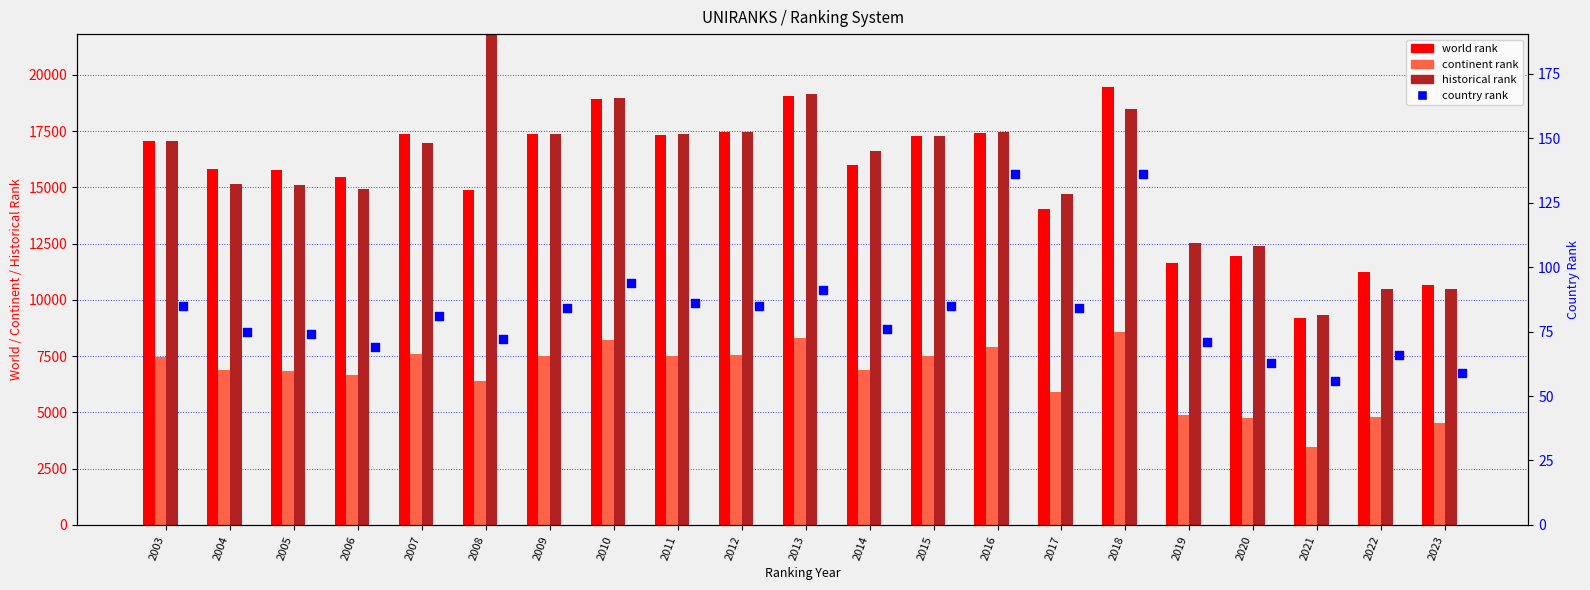

At how many categories does at least one series exceed 13079?

16